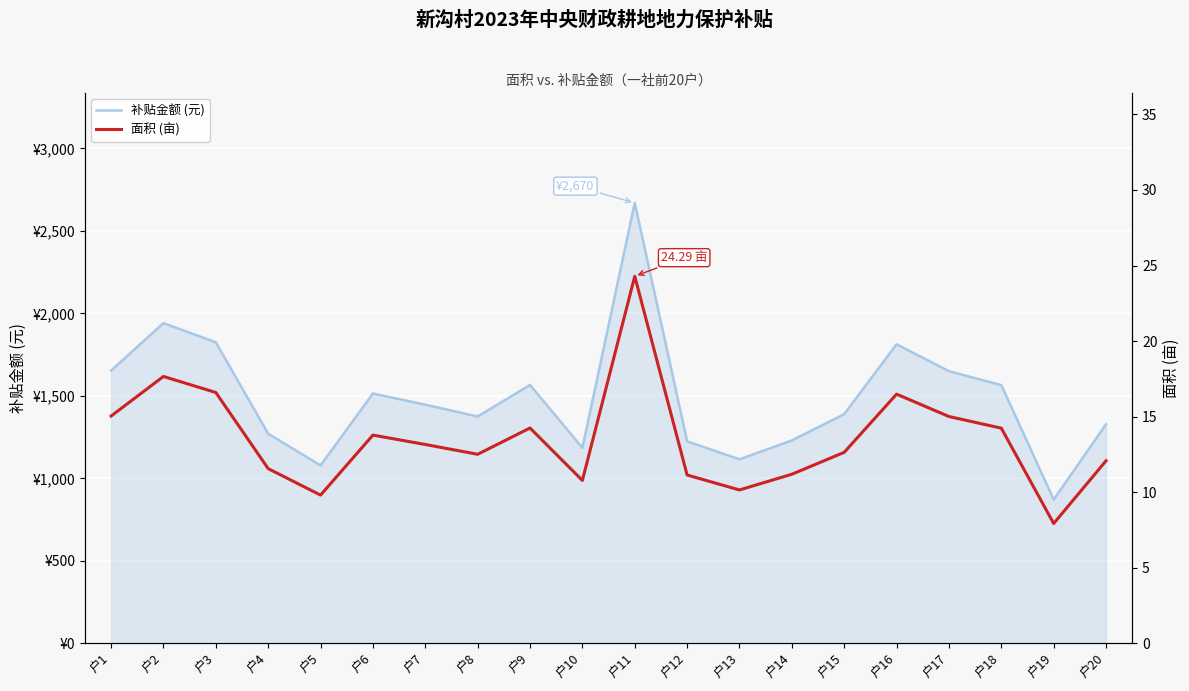

Count the number of data series in this chart.

2